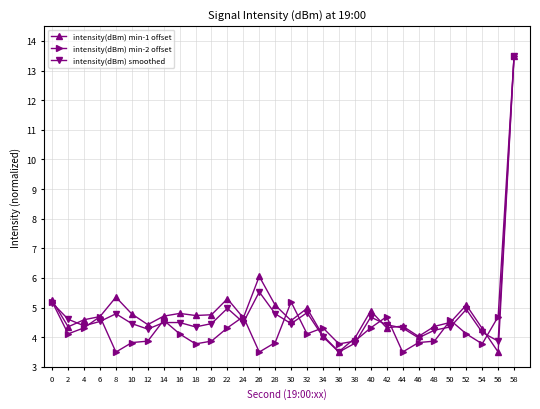

What is the value of the intensity(dBm) smoothed point at the 24th from the left?

4.0